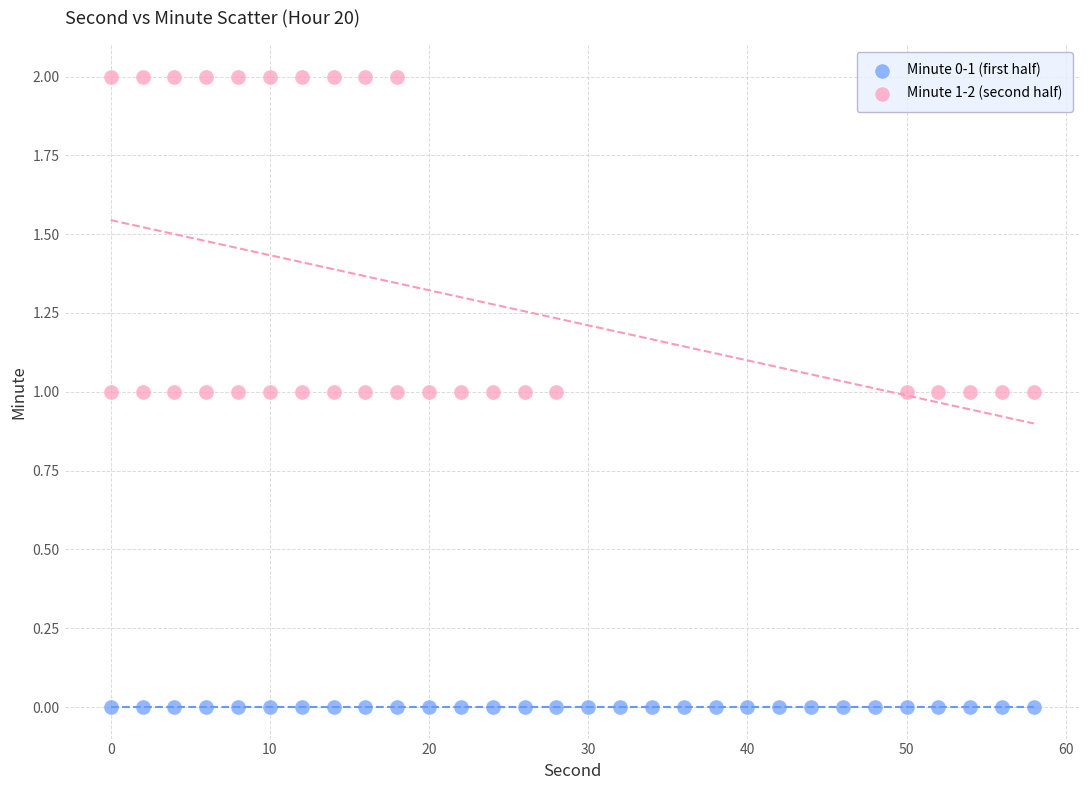

What are all the series names shown in the legend?

Minute 0-1 (first half), Minute 1-2 (second half)